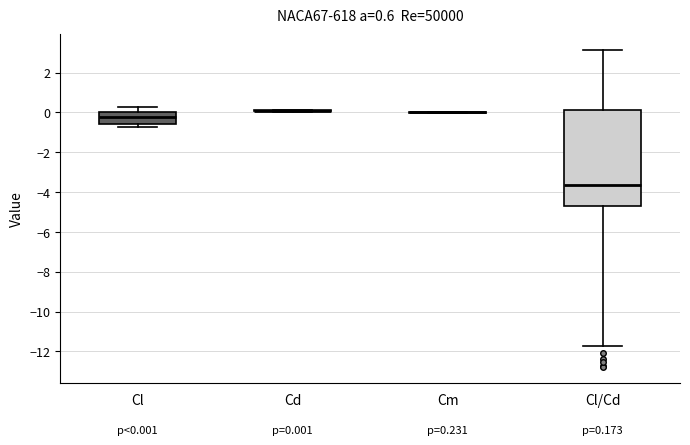

Which box is the tallest, from its lower edge to its upper edge?

Cl/Cd